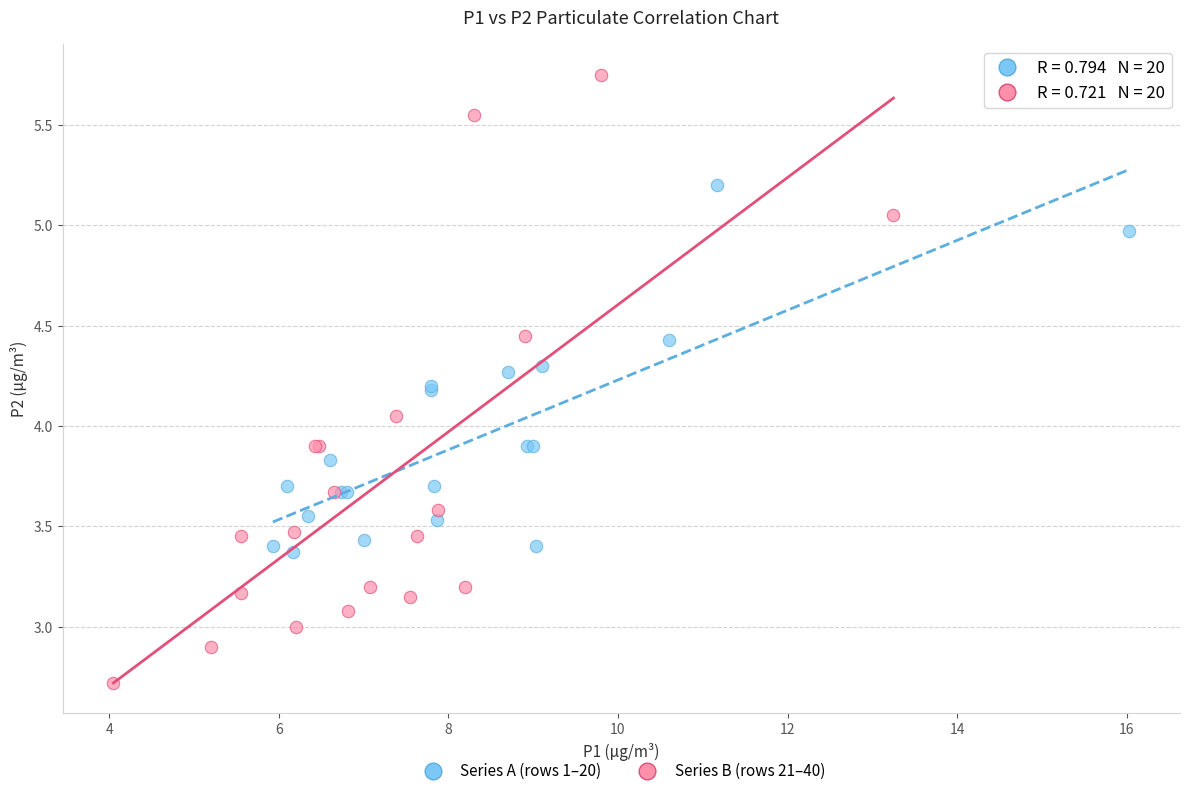

Which series has the widest spread of Y values?

Series B (rows 21–40)